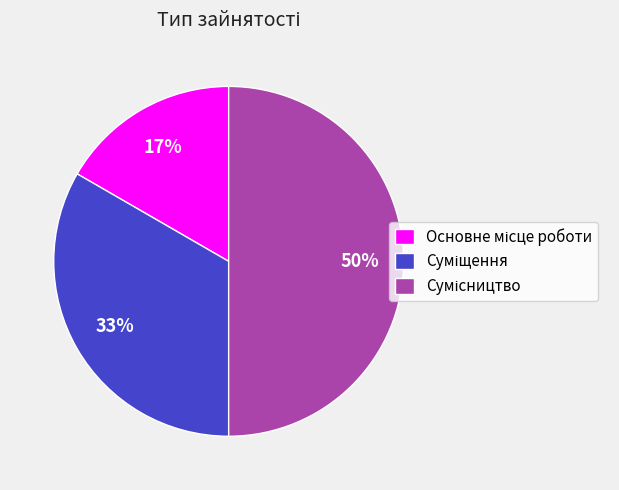

To the nearest percent, what is the difference between the largest and smallest slice percentages?

33%